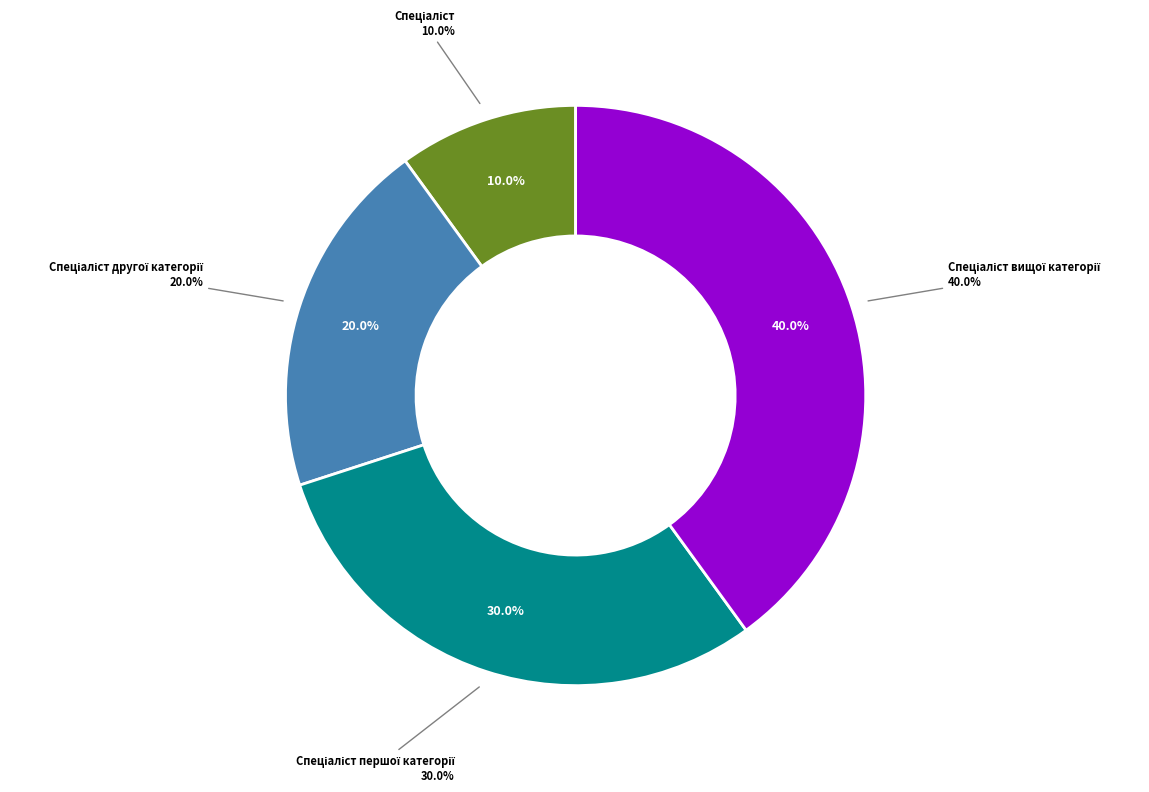

Is it true that Спеціаліст другої категорії is 20% of the pie?

True